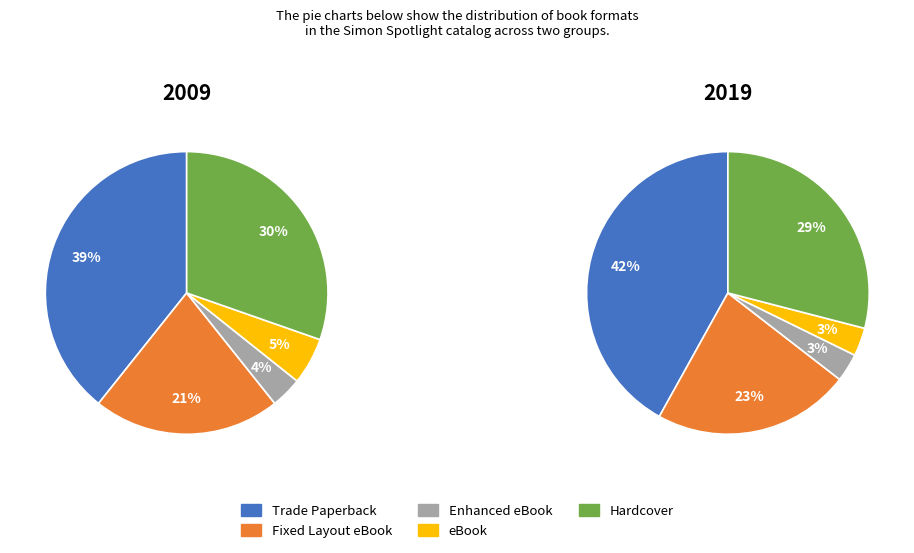

How many slices are in this pie chart?

5